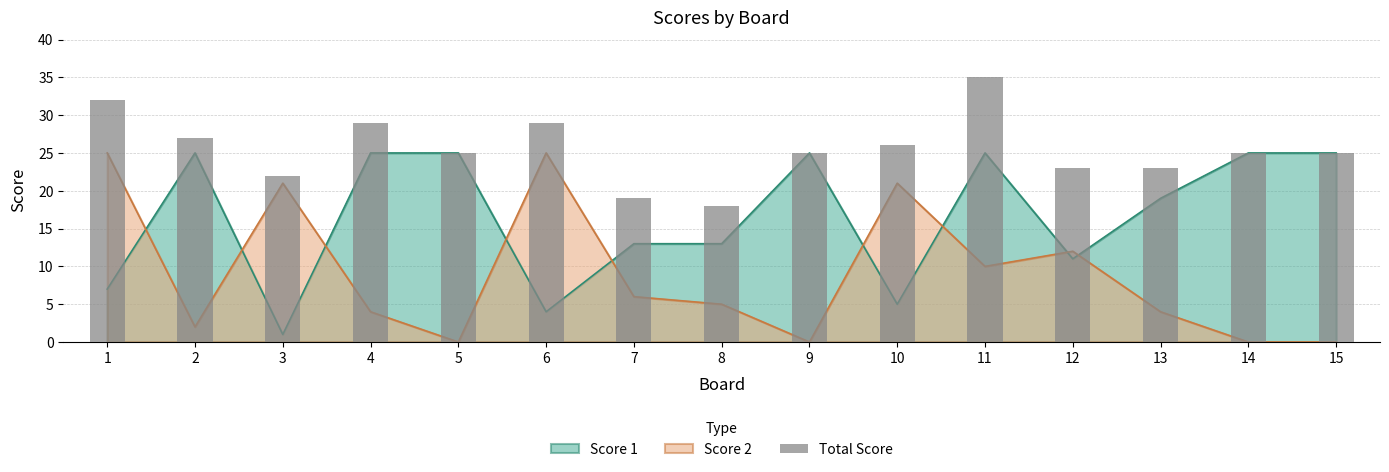

What is the difference between the maximum and minimum values?

17